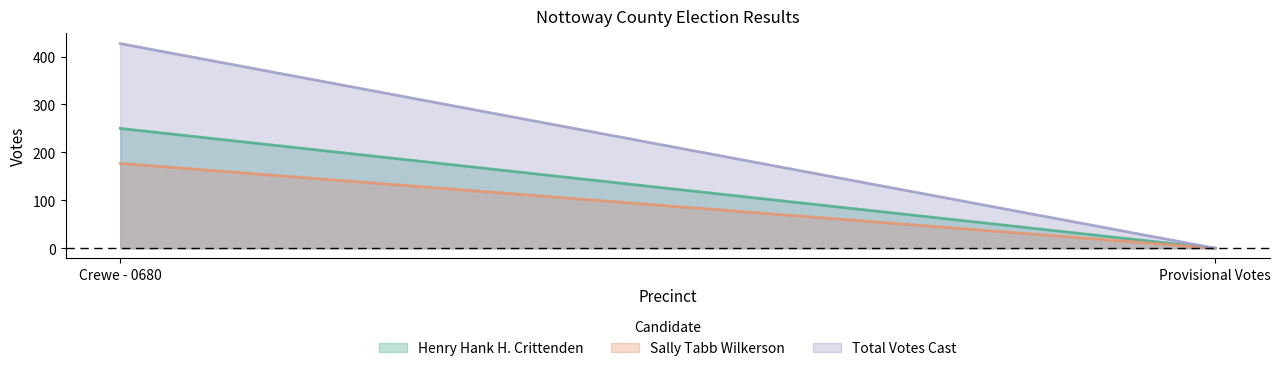

What is the label of the 1st point from the right?

Provisional Votes